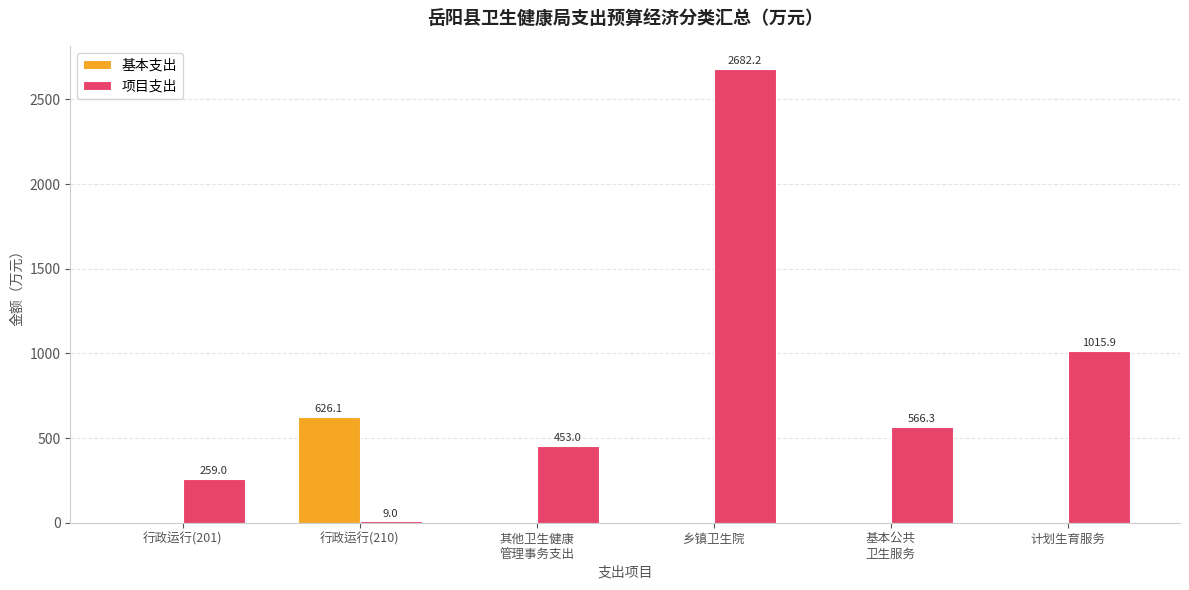

What is the sum of all 项目支出 values?

4985.4